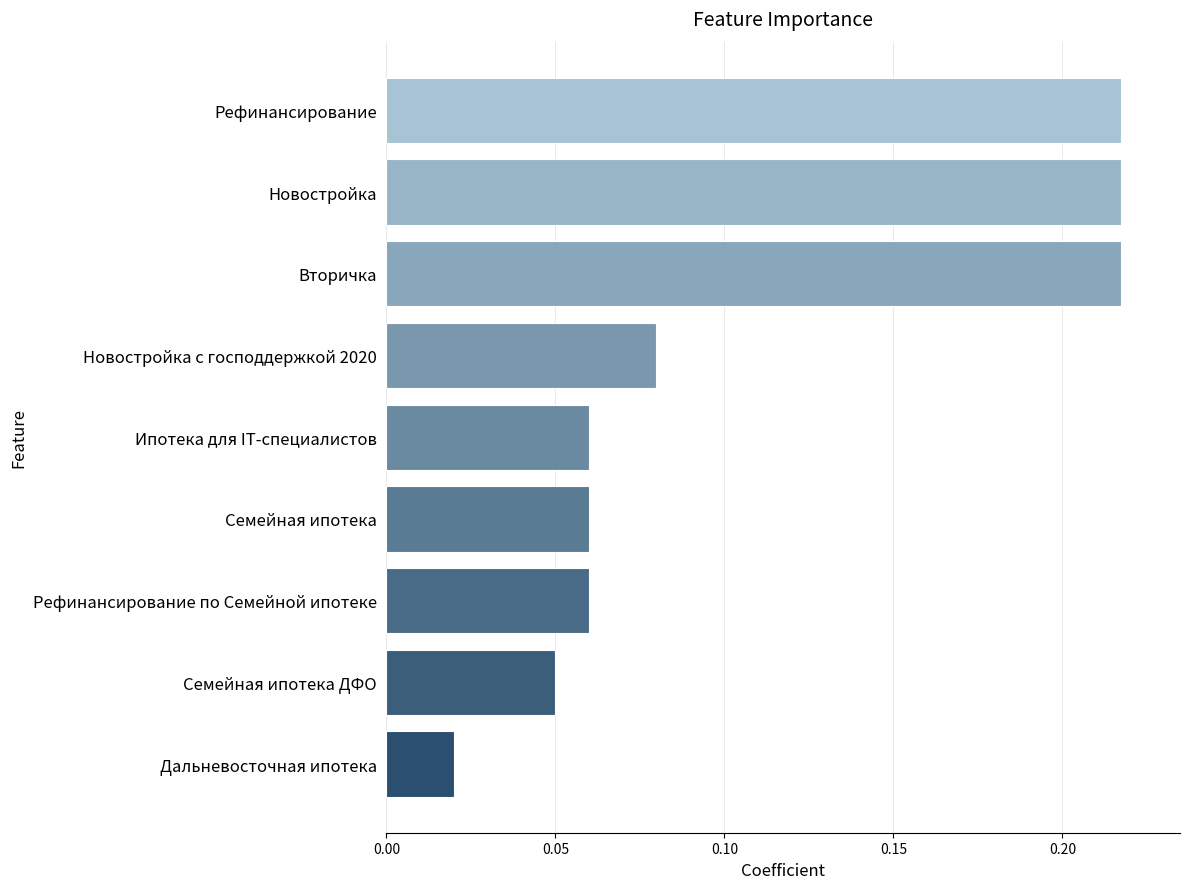

At which label is the value closest to 0?

Дальневосточная ипотека